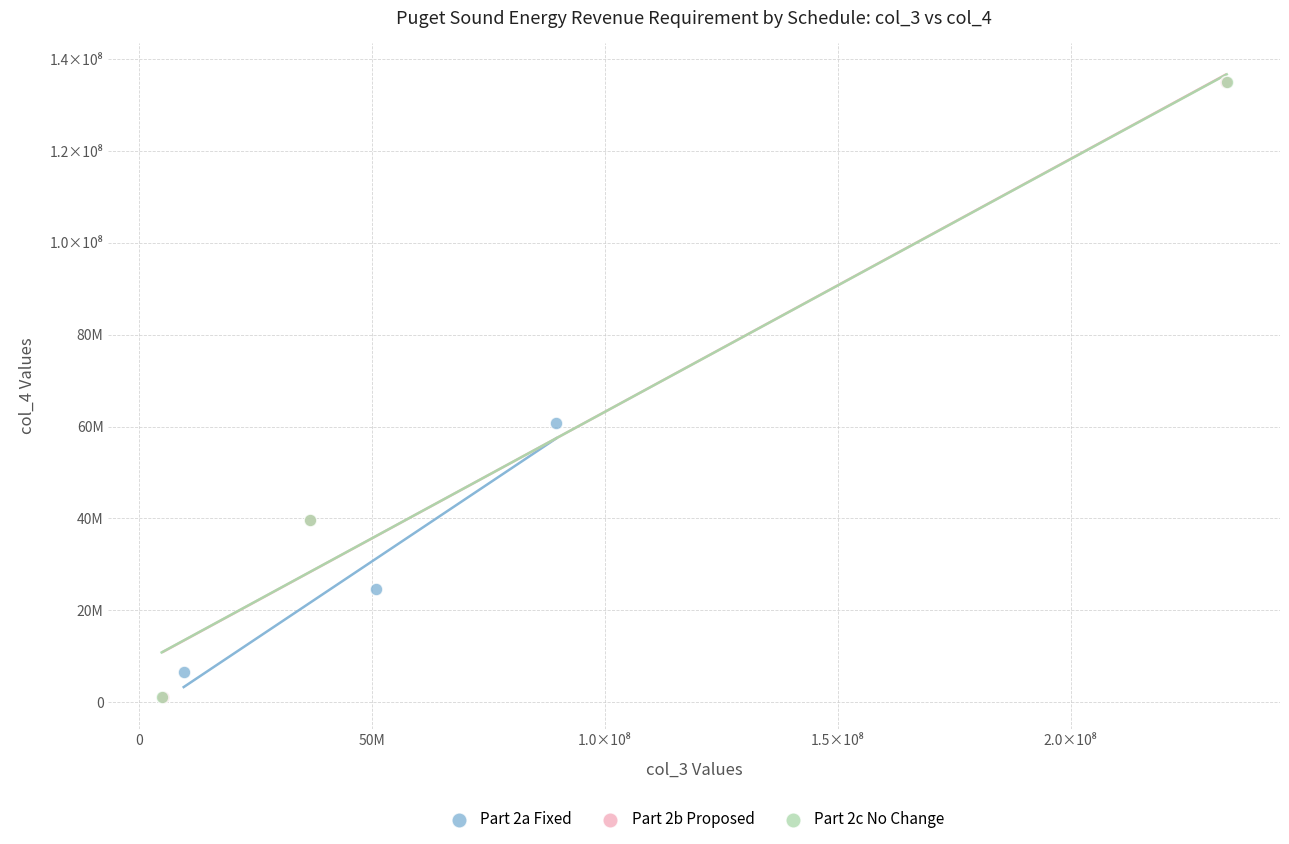

What are all the series names shown in the legend?

Part 2a Fixed, Part 2b Proposed, Part 2c No Change